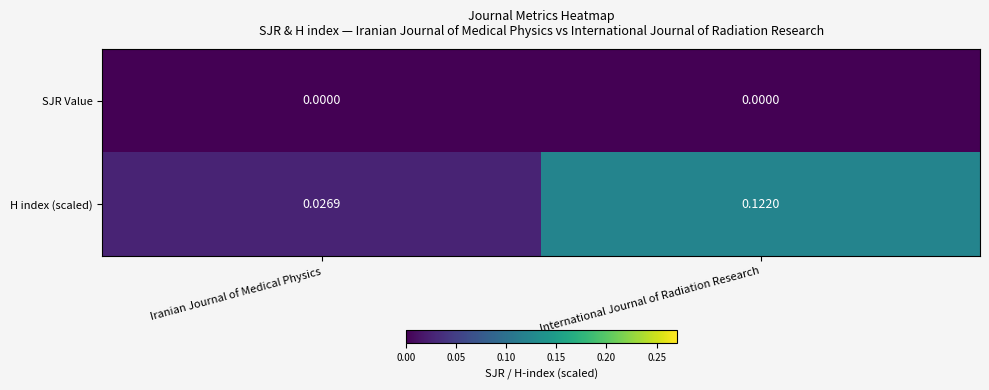

Which series changed the most between Iranian Journal of Medical Physics and International Journal of Radiation Research?

H index (scaled)